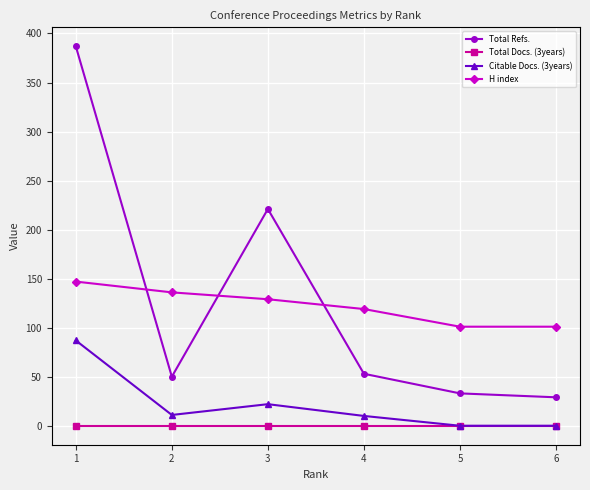

What are all the series names shown in the legend?

Total Refs., Total Docs. (3years), Citable Docs. (3years), H index